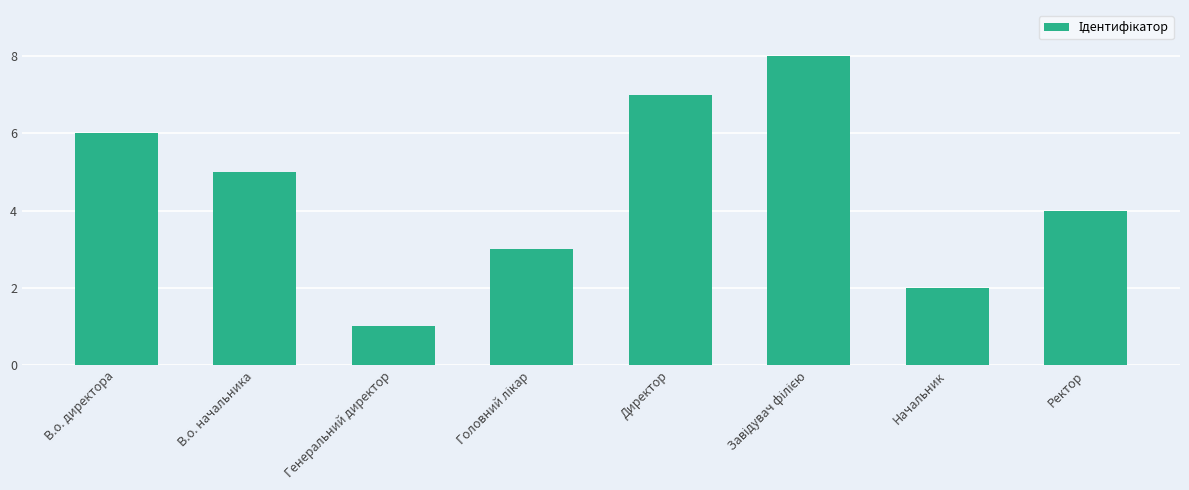

Reading right to left, extract all data points from this chart.

4	2	8	7	3	1	5	6